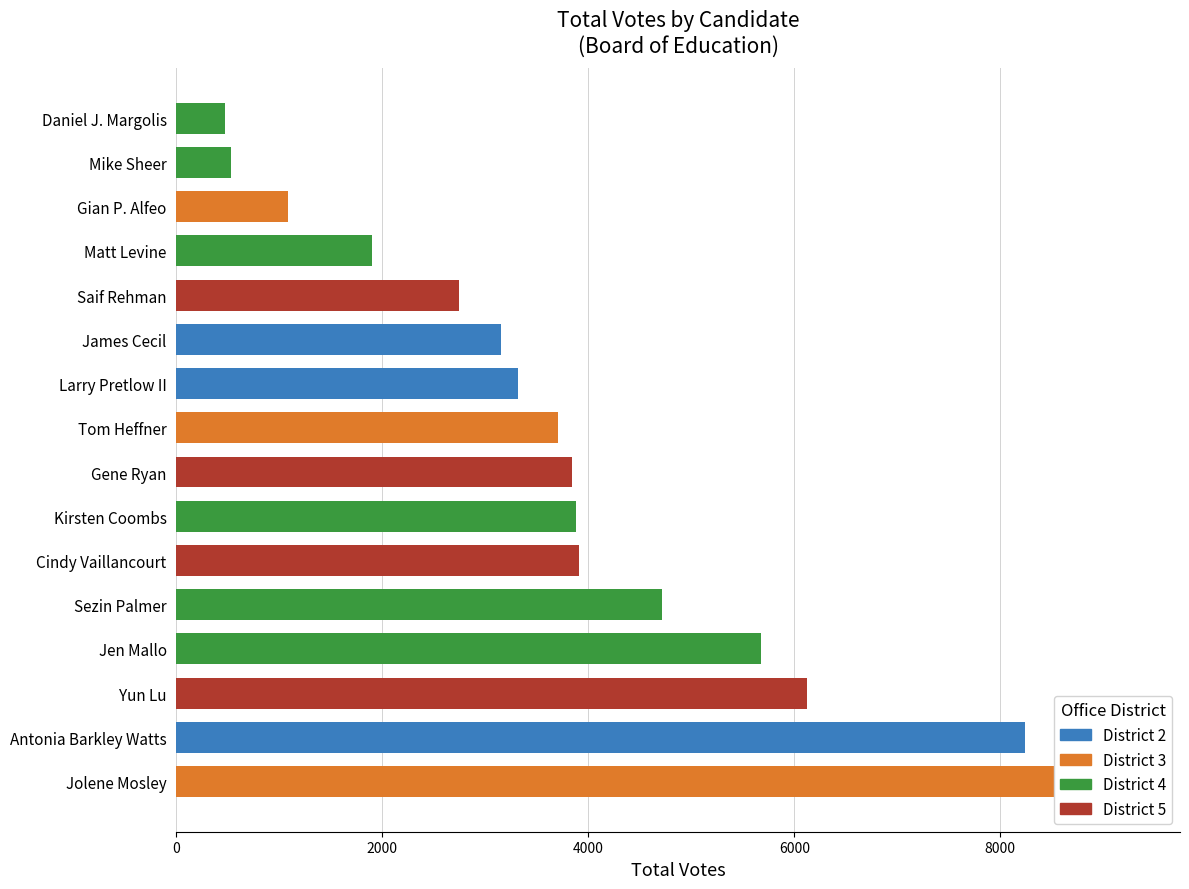

Which label corresponds to the largest value in the chart?

Jolene Mosley